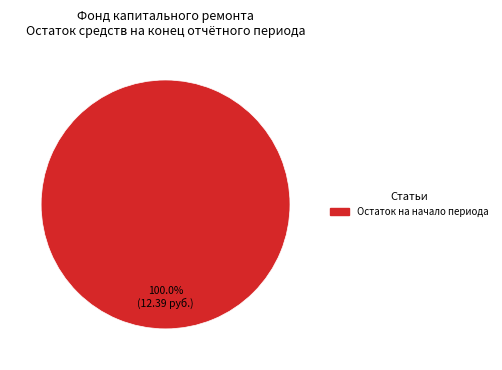

Count the number of slices in the pie.

1